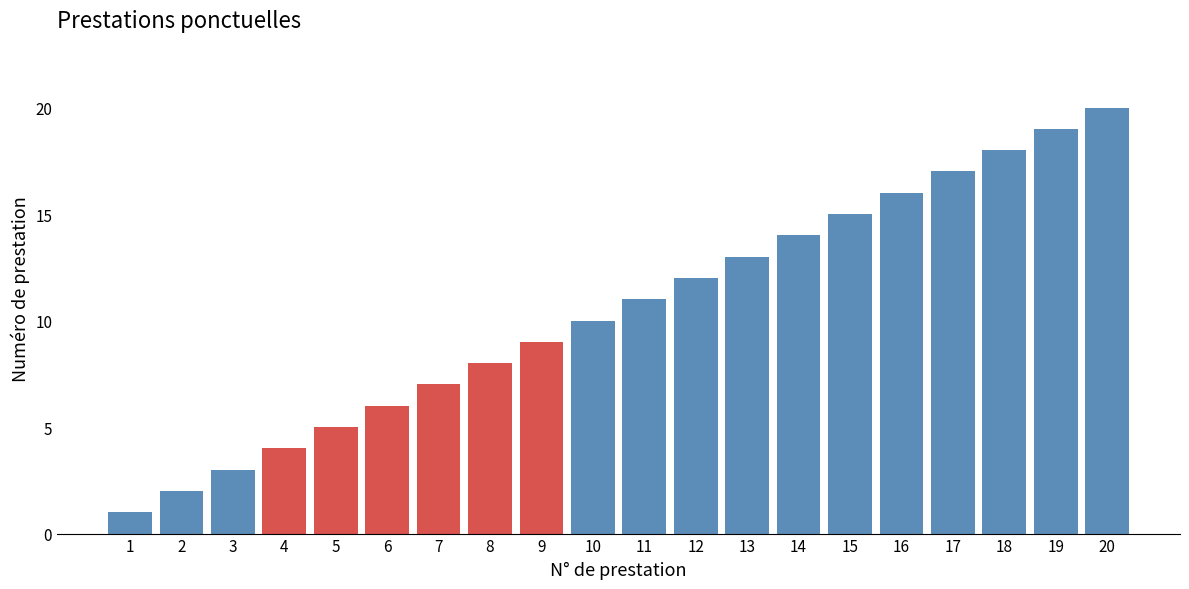

Rank the categories by value from highest to lowest.

20, 19, 18, 17, 16, 15, 14, 13, 12, 11, 10, 9, 8, 7, 6, 5, 4, 3, 2, 1